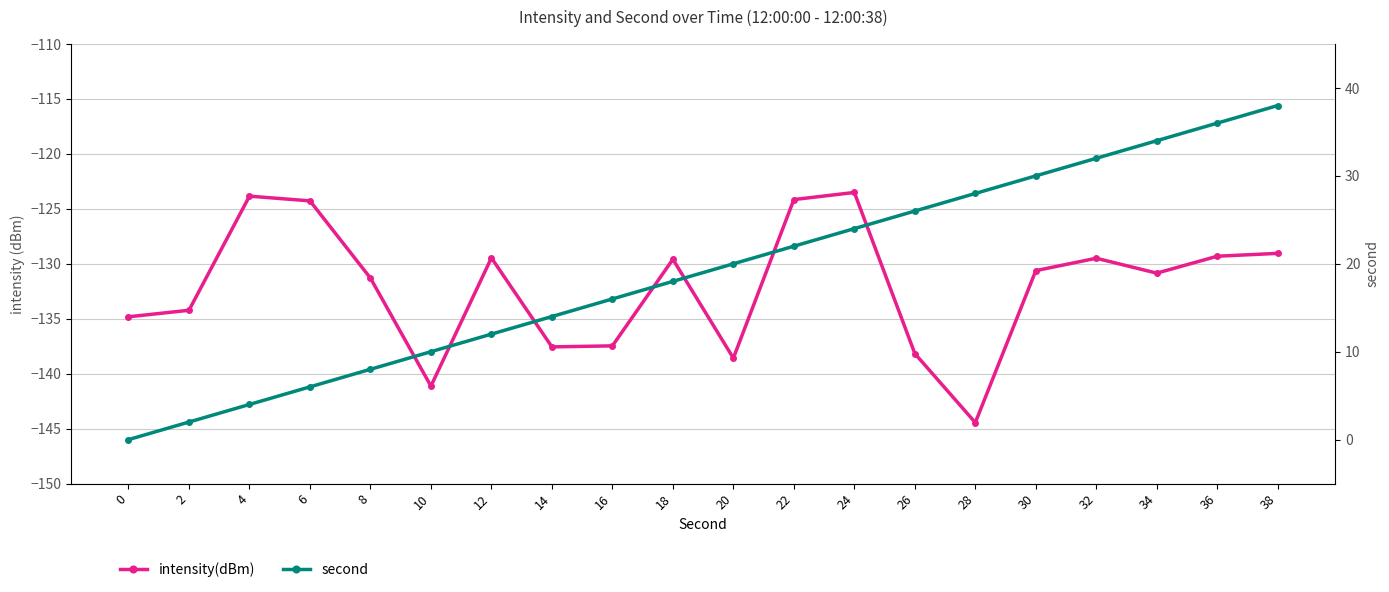

What value does the second series have at 36?

36.0